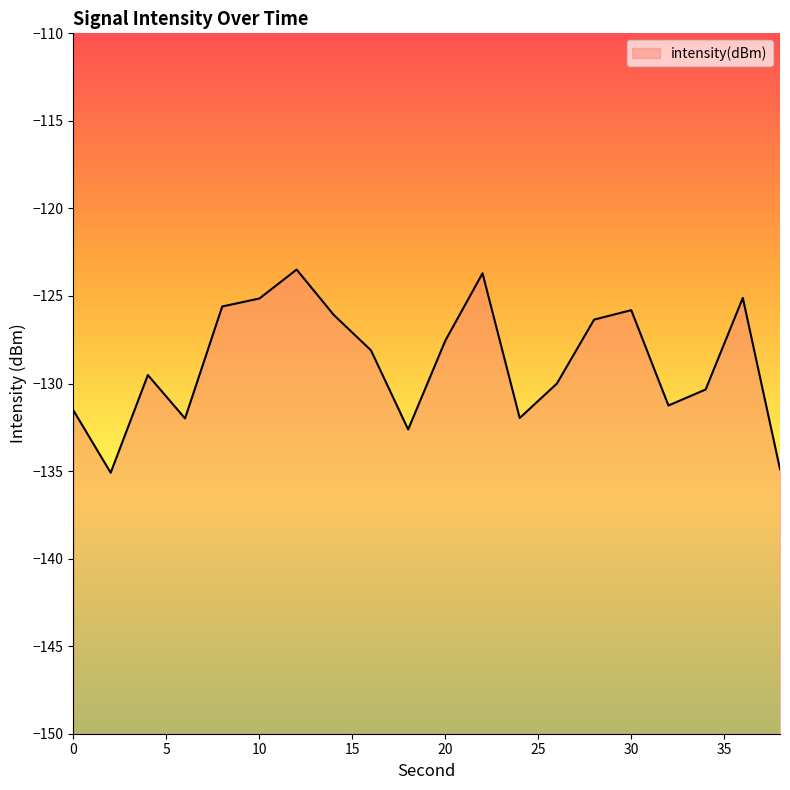

How many interior local valleys (lower than both neighbors) does the data have?

5